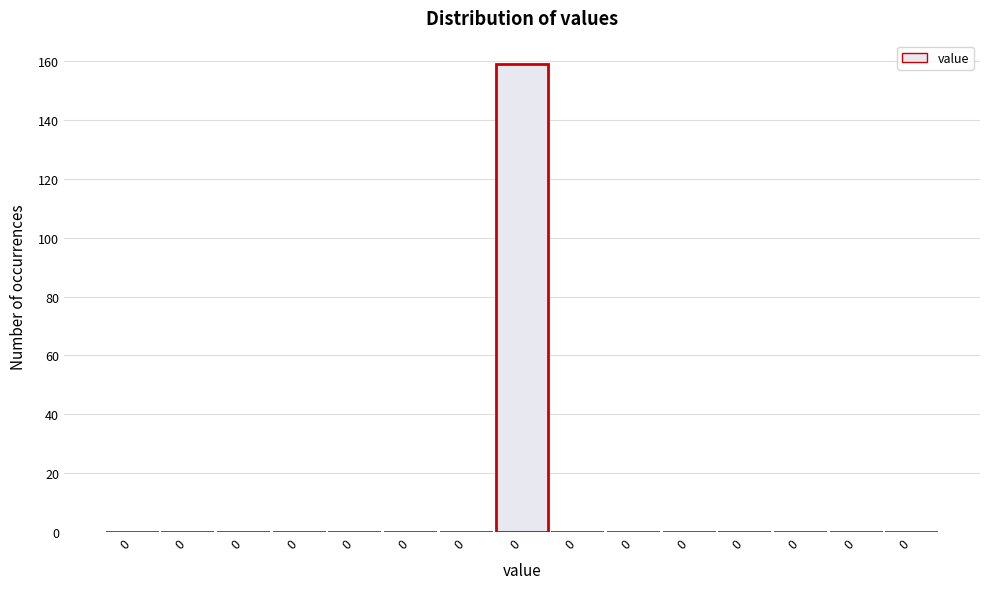

Are the bars horizontal?

No